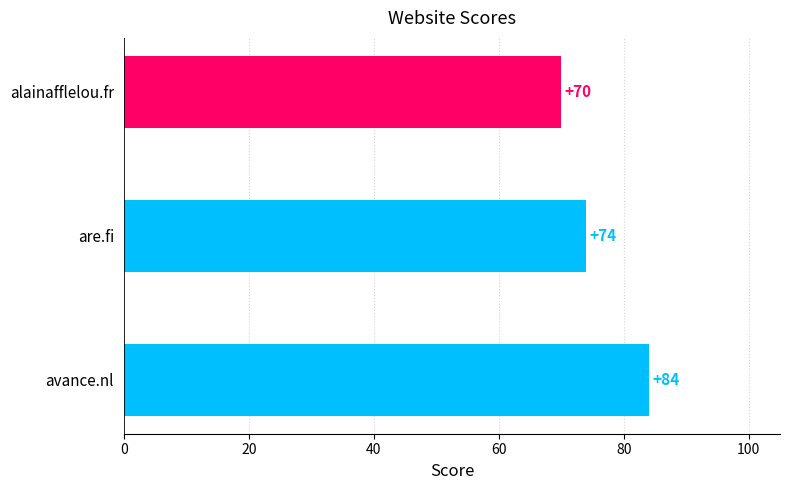

List the labels in order of value, smallest first.

alainafflelou.fr, are.fi, avance.nl